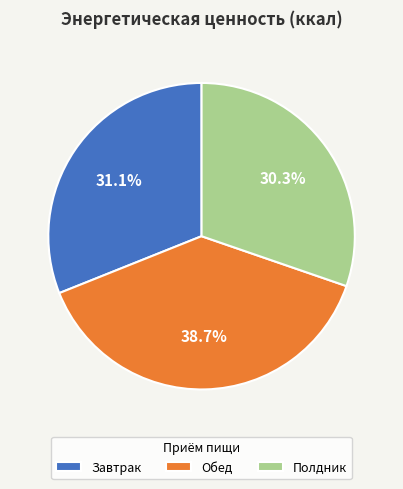

The Завтрак slice represents 43% of the pie. True or false?

False